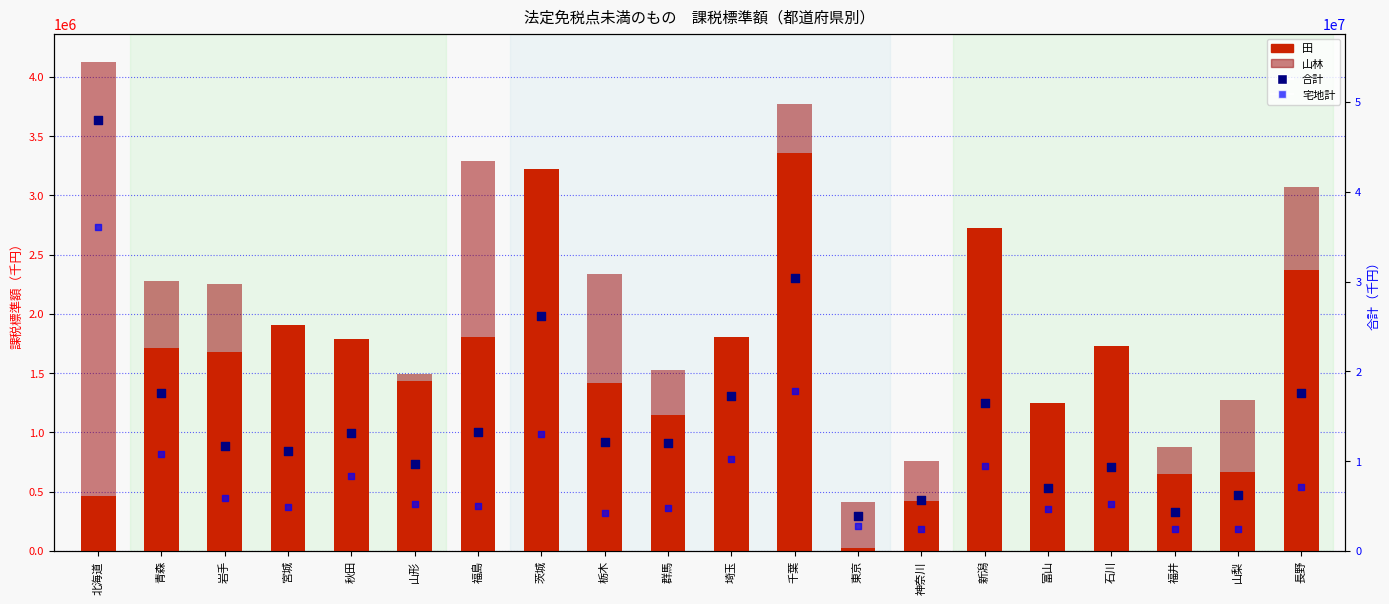

What are all the series names shown in the legend?

田, 山林, 合計, 宅地計